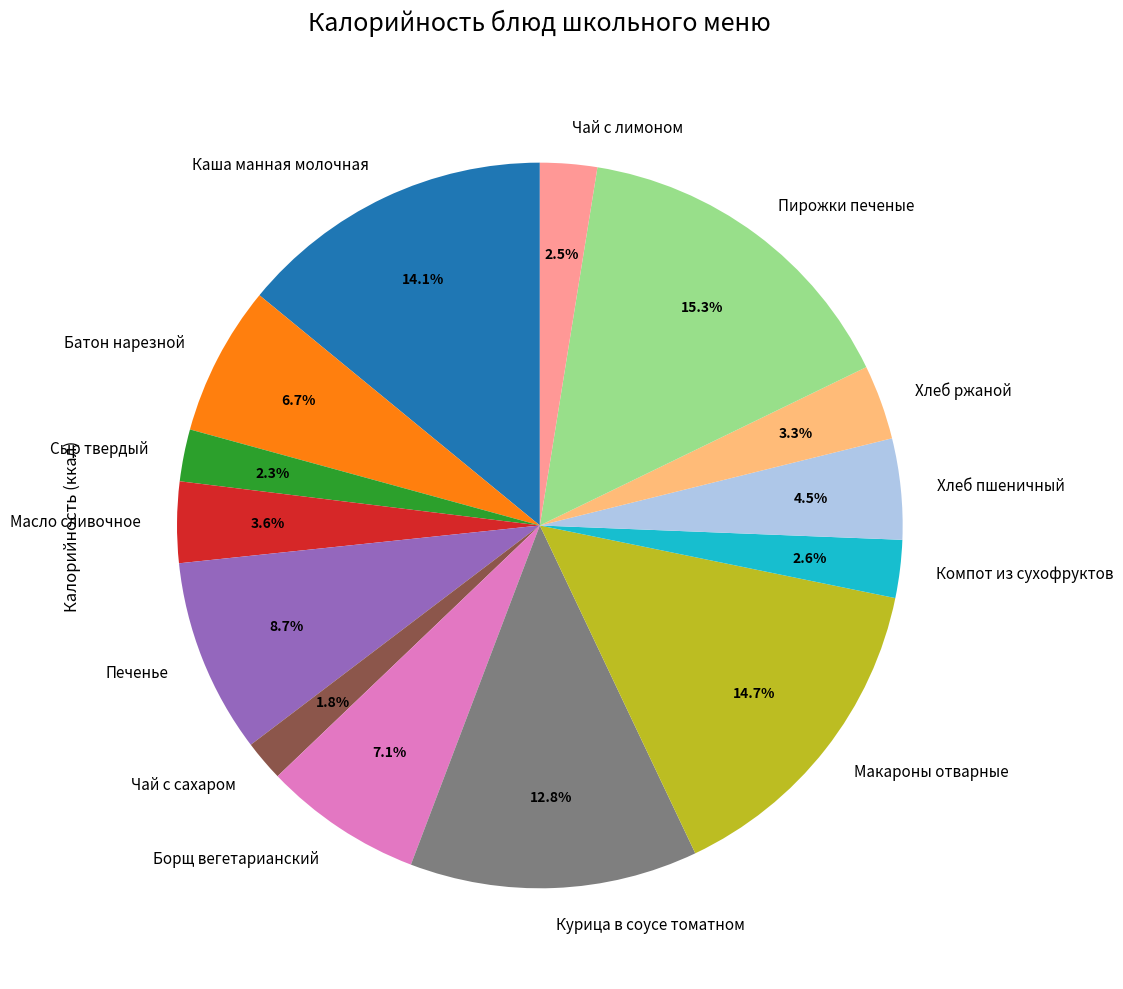

Which slice is the smallest?

Чай с сахаром